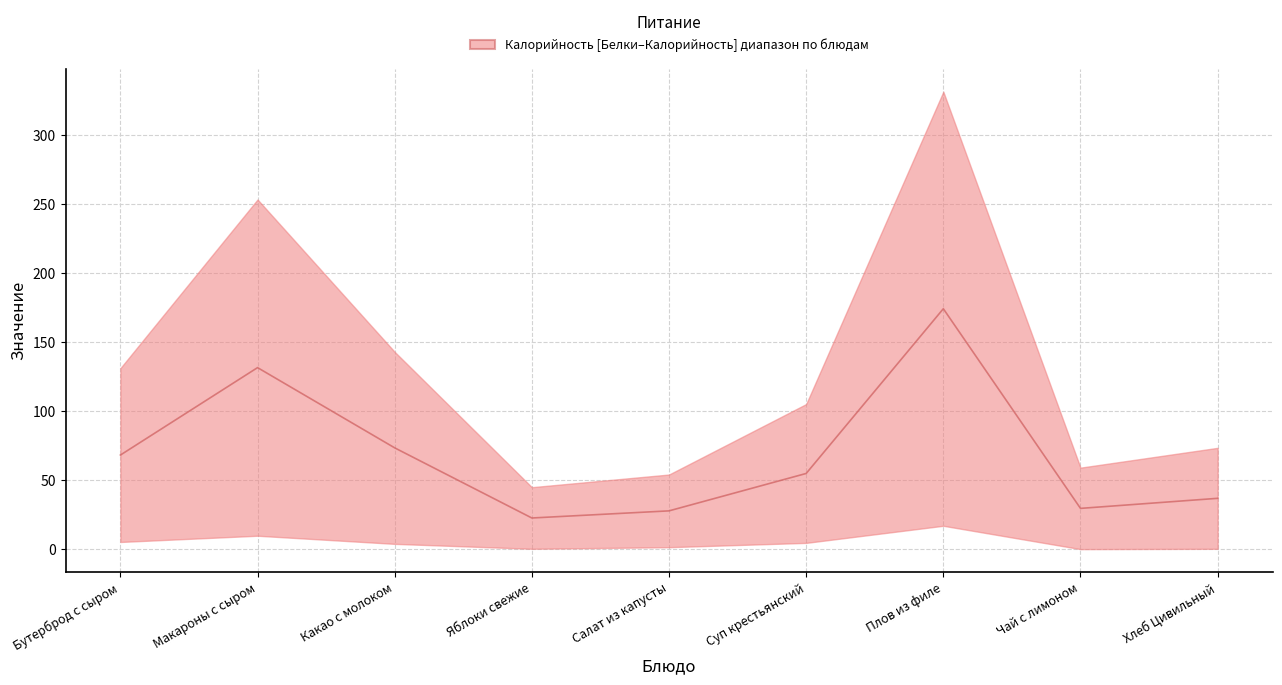

What is the label of the 5th point from the left?

Салат из капусты